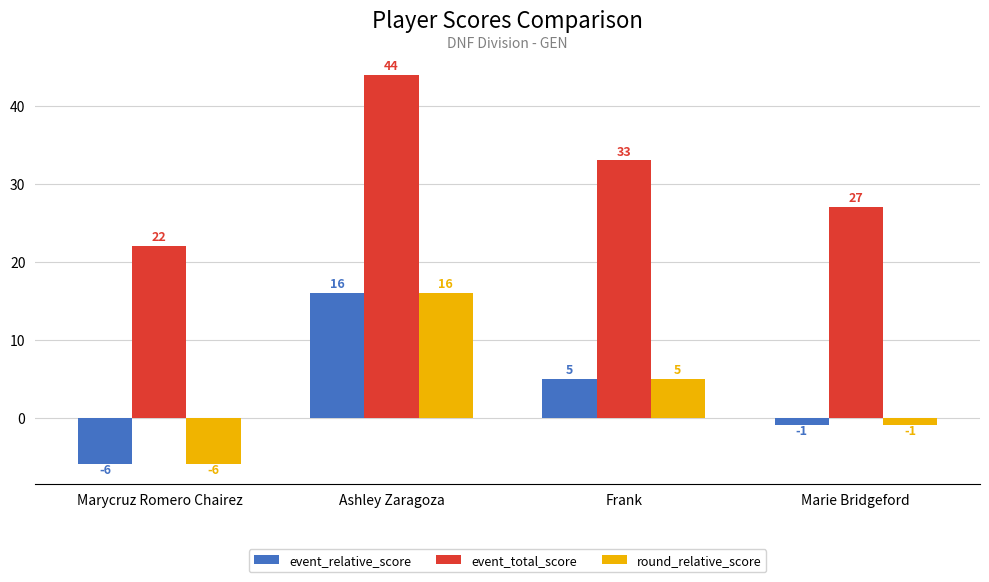

What is the approximate value of event_relative_score at Ashley Zaragoza, to the nearest 10?

20